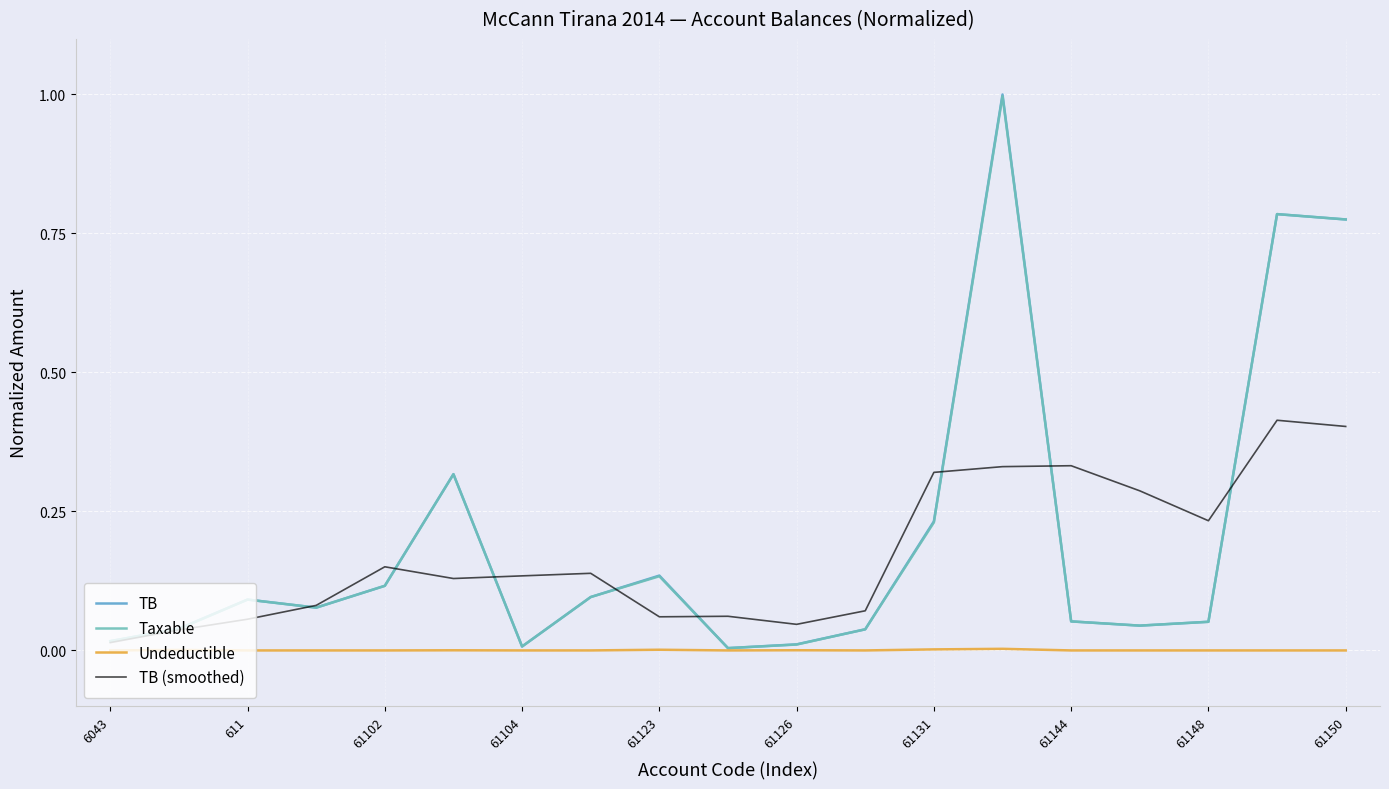

How many lines are shown in the chart?

4